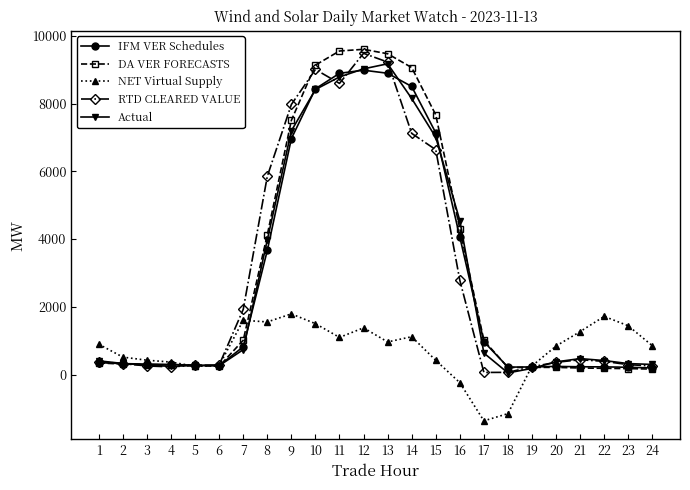

Which series has the largest total across all categories?

DA VER FORECASTS